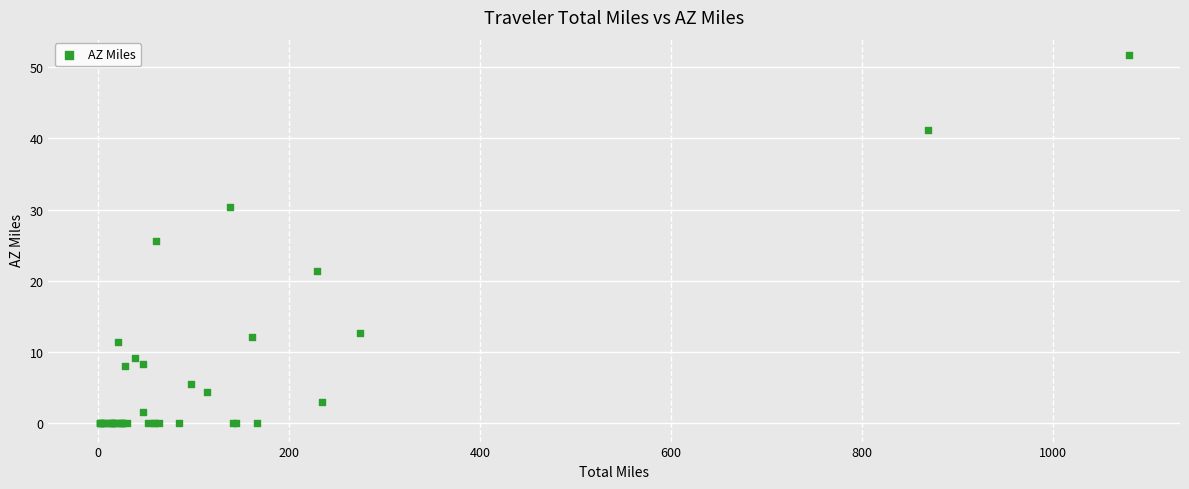

What Y value in the scatter plot is closest to 25?

25.6